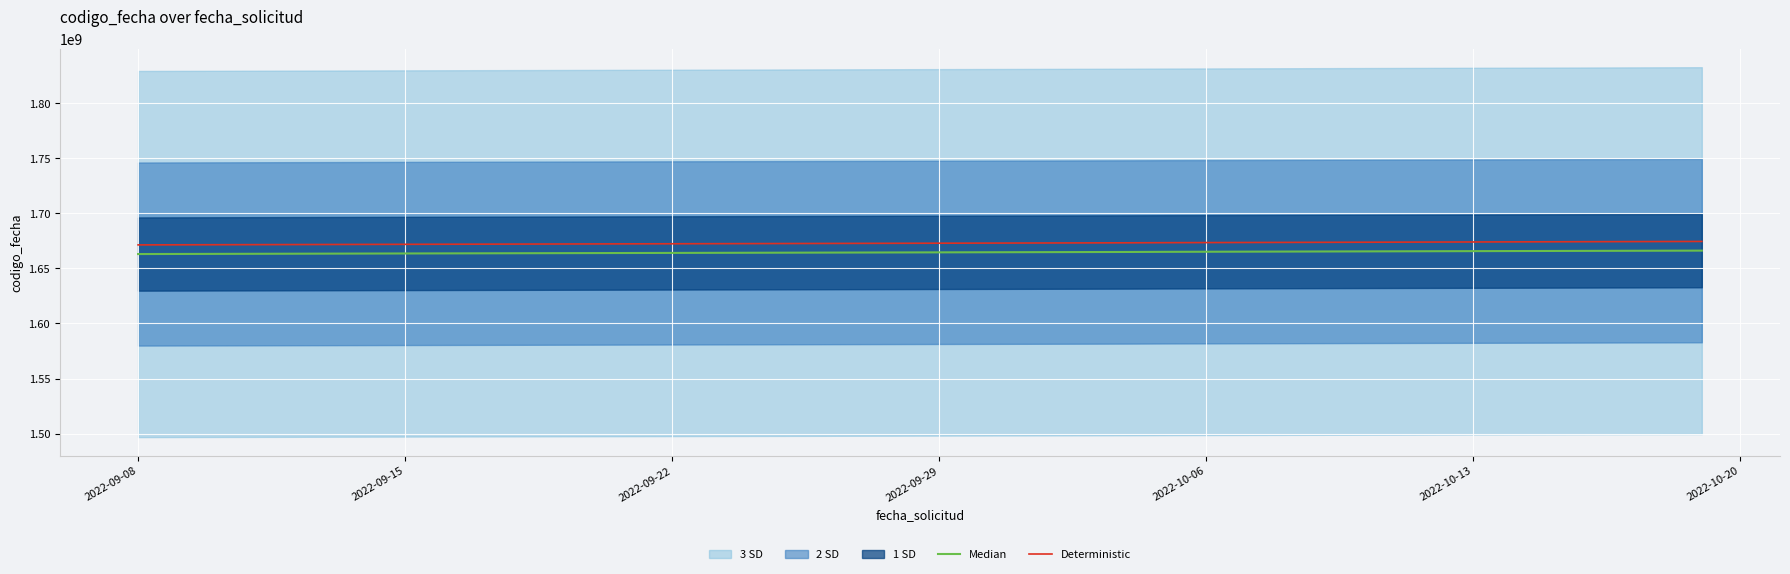

Is it true that Deterministic equals 1671898507.0 at 2022-09-15?

True